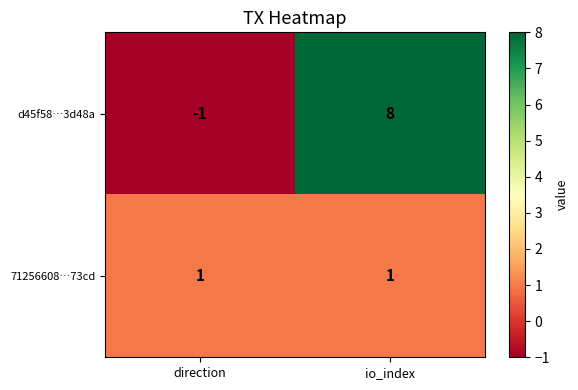

How many data points does each series have?

2